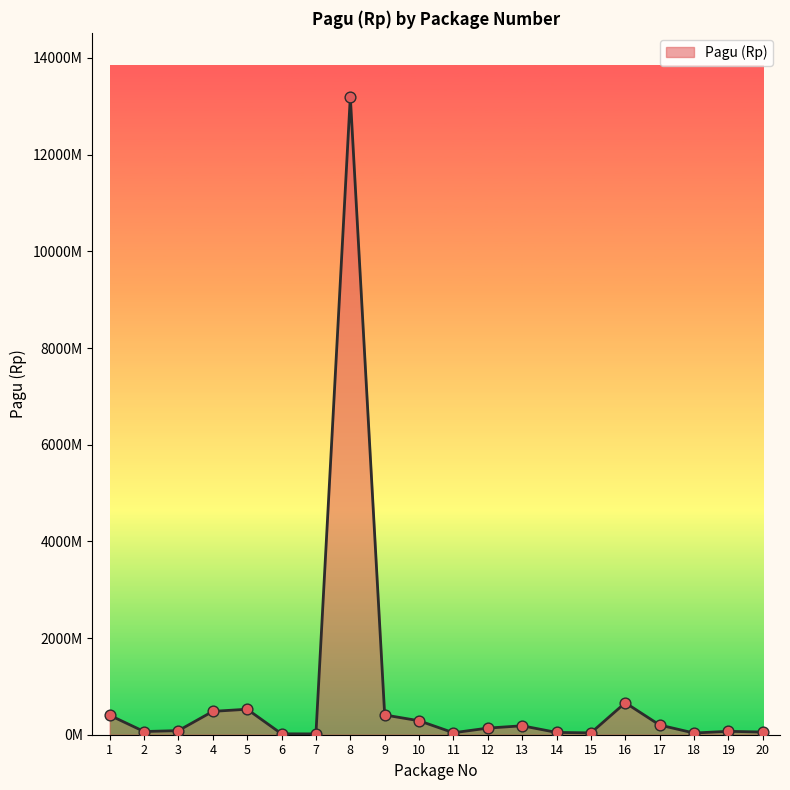

What is the change in value from 9 to 11?

-368102500